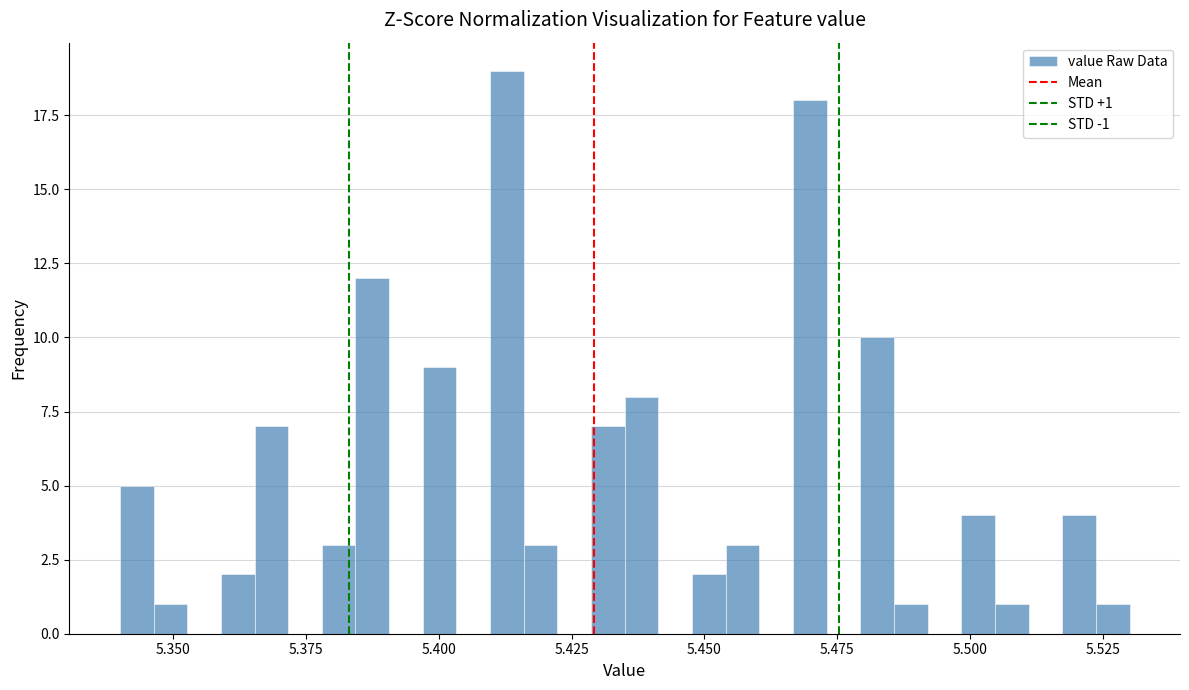

Read against the x-axis, roughly where is the centre of the tallest bar?

5.415